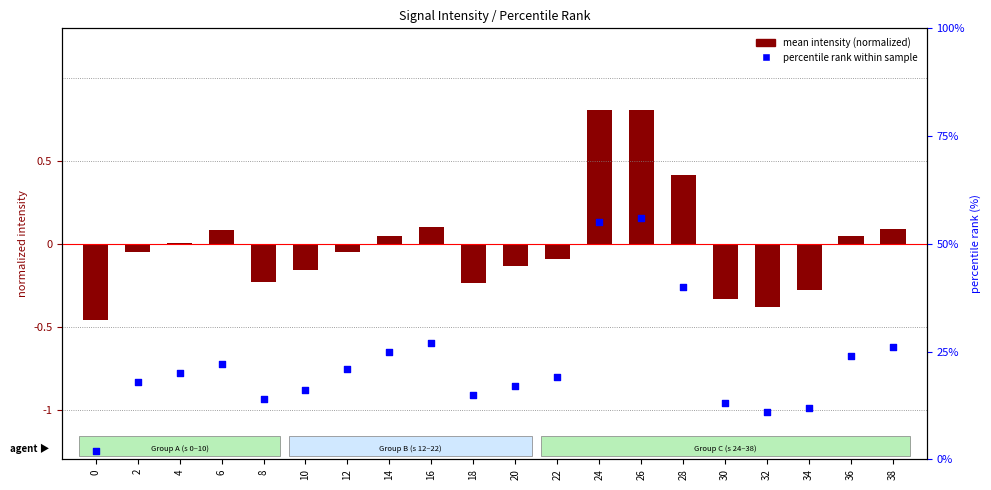

Is the value of percentile rank within sample at 20 greater than the value of mean intensity (normalized) at 24?

Yes